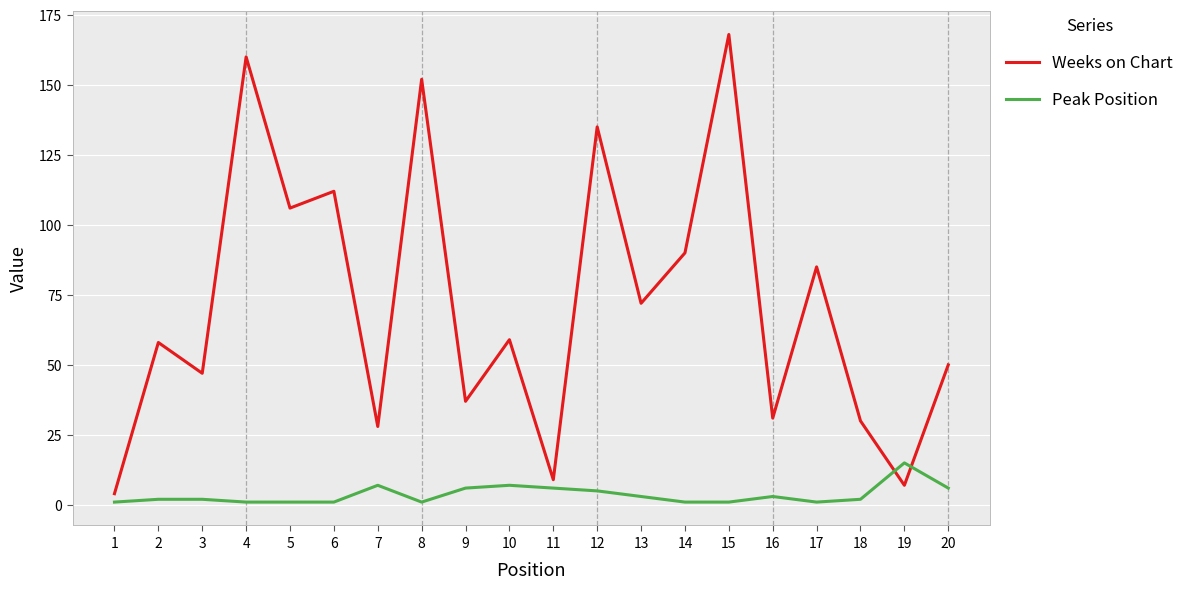

At which category is the sum across all series the highest?

15